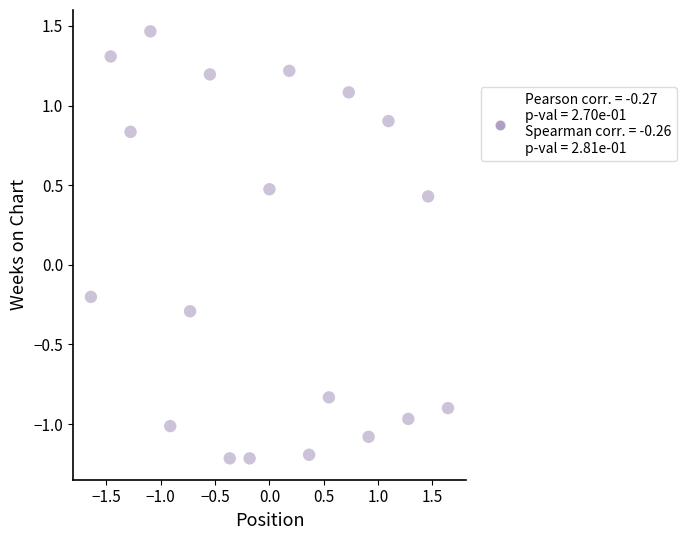

What is the range of Y values (max minus min)?

2.7